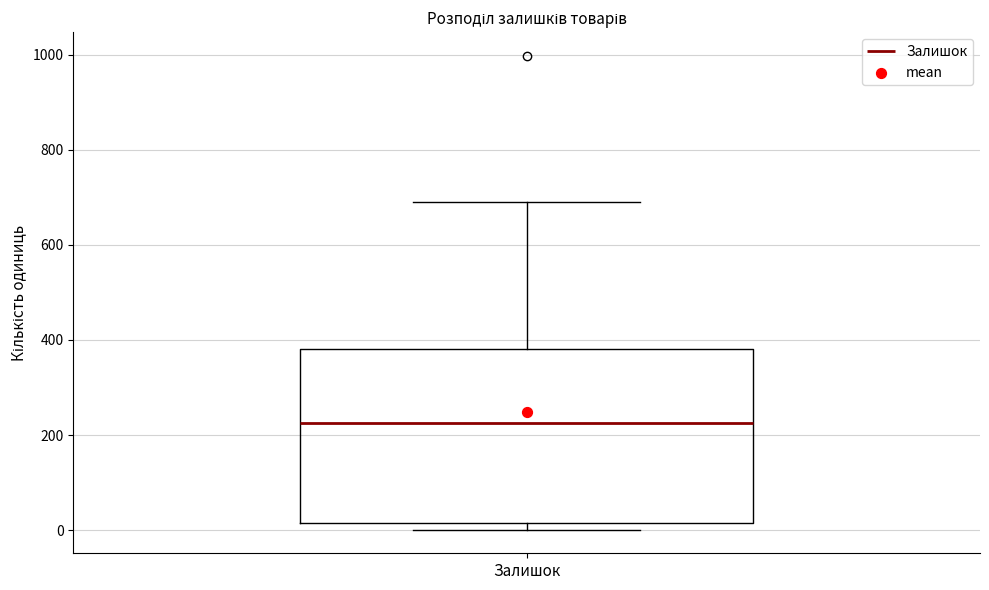

Transcribe this box plot: give where the median line is, the range the box spans, and where the two whiskers end, as read against the y-axis. The values are not printed on the chart, so give them approximately, as read against the axis.

median 220, box 20 to 380, whiskers 0 to 700